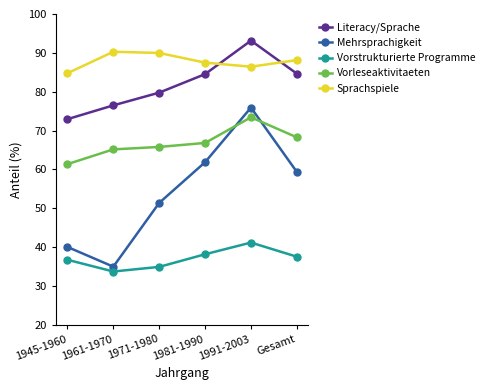

What are all the series names shown in the legend?

Literacy/Sprache, Mehrsprachigkeit, Vorstrukturierte Programme, Vorleseaktivitaeten, Sprachspiele